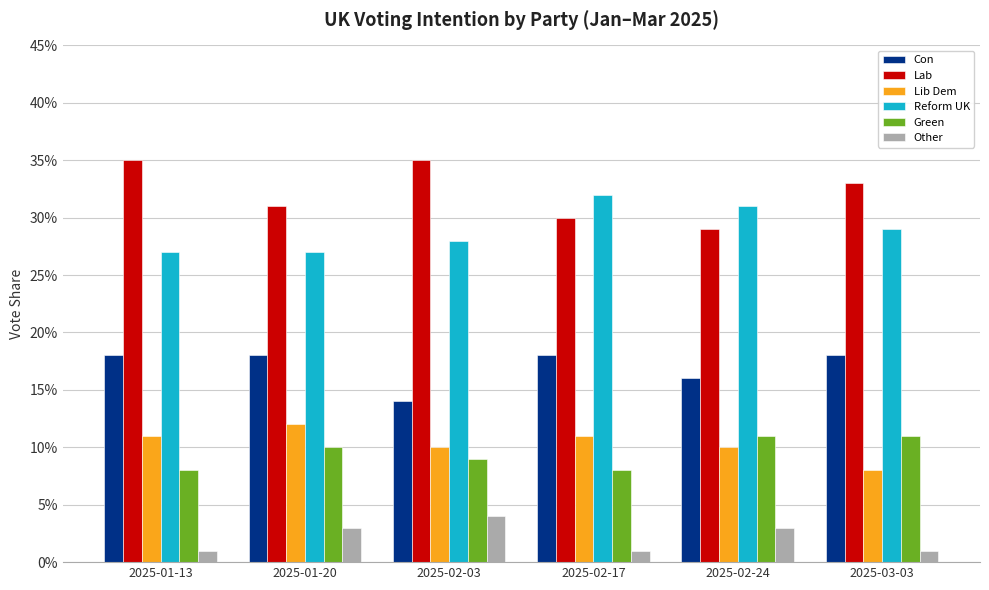

What is the maximum value shown in the chart?

0.3